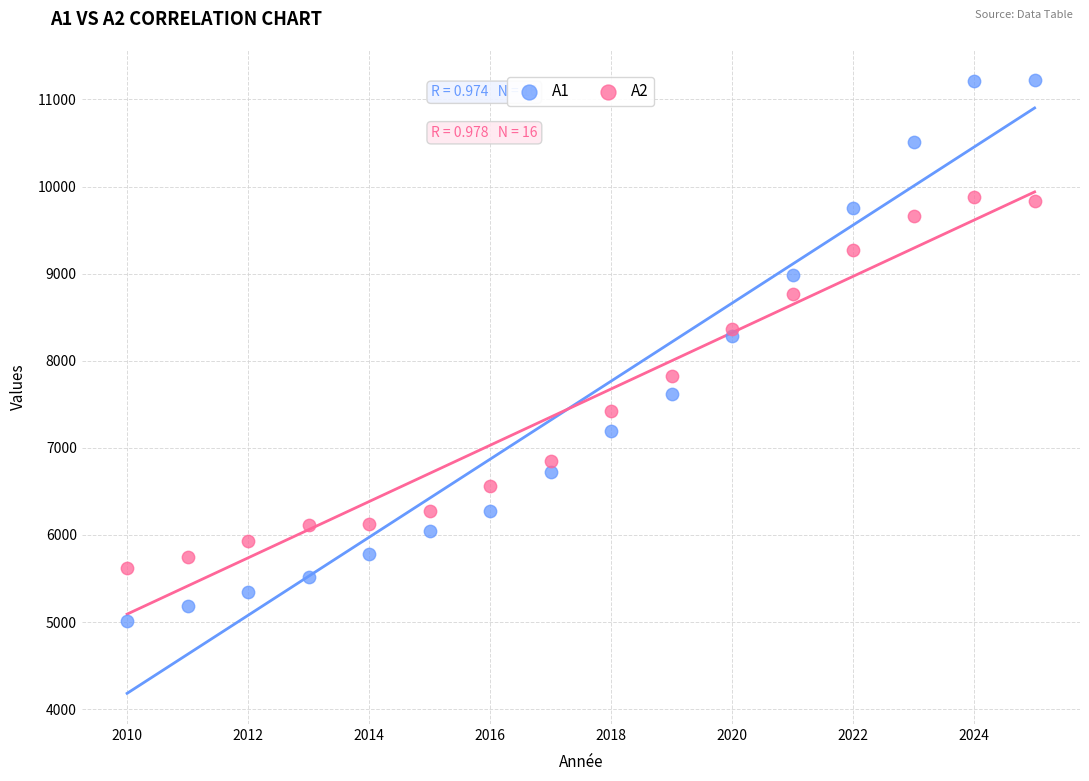

Which series has the largest Y range (max minus min)?

A1